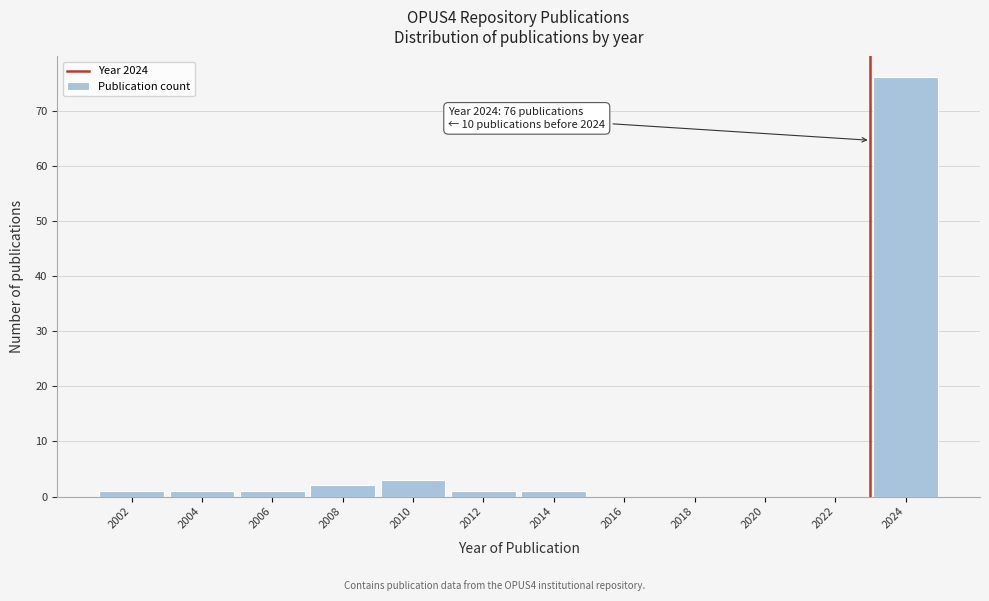

Reading left to right, extract all data points from this chart.

2002=1	2004=1	2006=1	2008=2	2010=3	2012=1	2014=1	2016=0	2018=0	2020=0	2022=0	2024=76